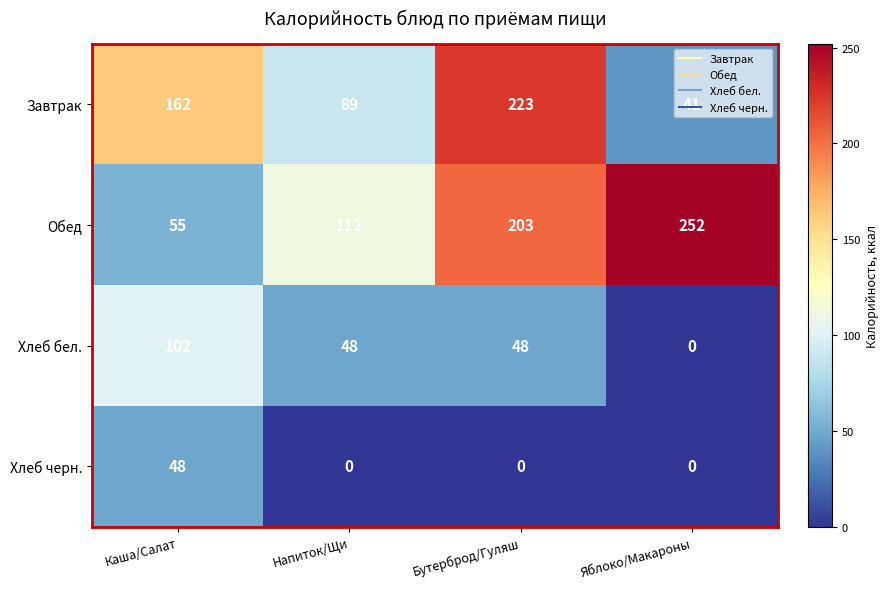

At which category is the sum across all series the highest?

Бутерброд/Гуляш